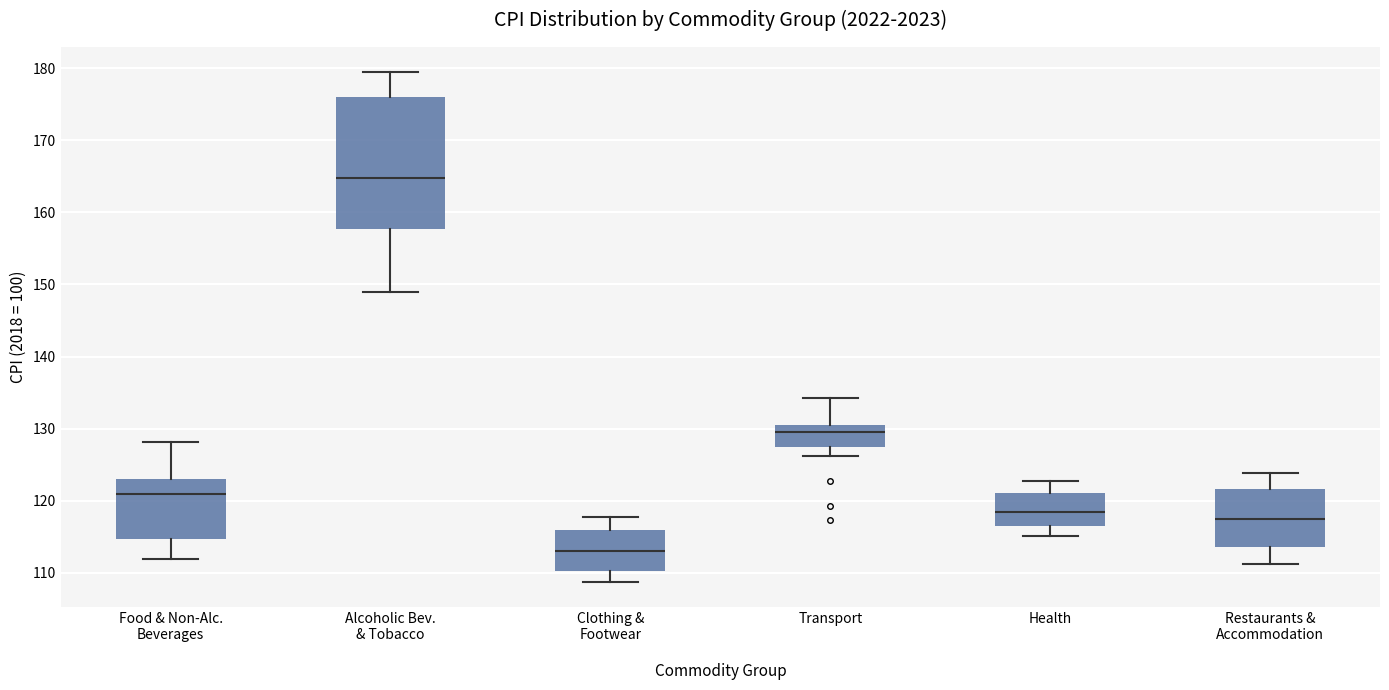

Reading left to right, transcribe this box plot: for each box, give where its median line is, the range the box spans, and where its two whiskers end, as read against the y-axis. The values are not printed on the chart, so give them approximately, as read against the axis.

Food & Non-Alc. Beverages: median 121, box 115 to 123, whiskers 112 to 128
Alcoholic Bev. & Tobacco: median 165, box 158 to 176, whiskers 149 to 179
Clothing & Footwear: median 113, box 110 to 116, whiskers 109 to 118
Transport: median 130, box 128 to 131, whiskers 126 to 134
Health: median 119, box 116 to 121, whiskers 115 to 123
Restaurants & Accommodation: median 118, box 114 to 122, whiskers 111 to 124